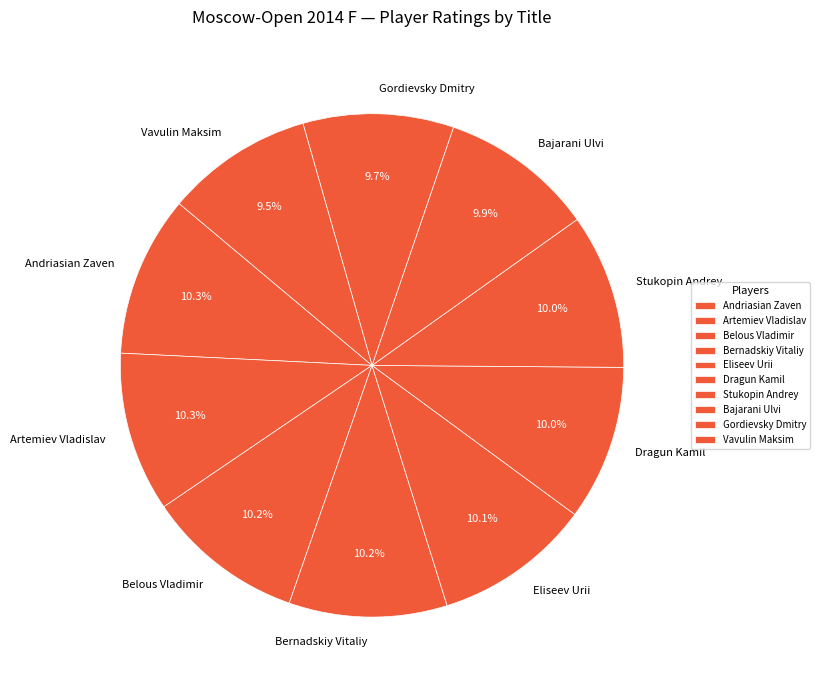

Count the number of slices in the pie.

10